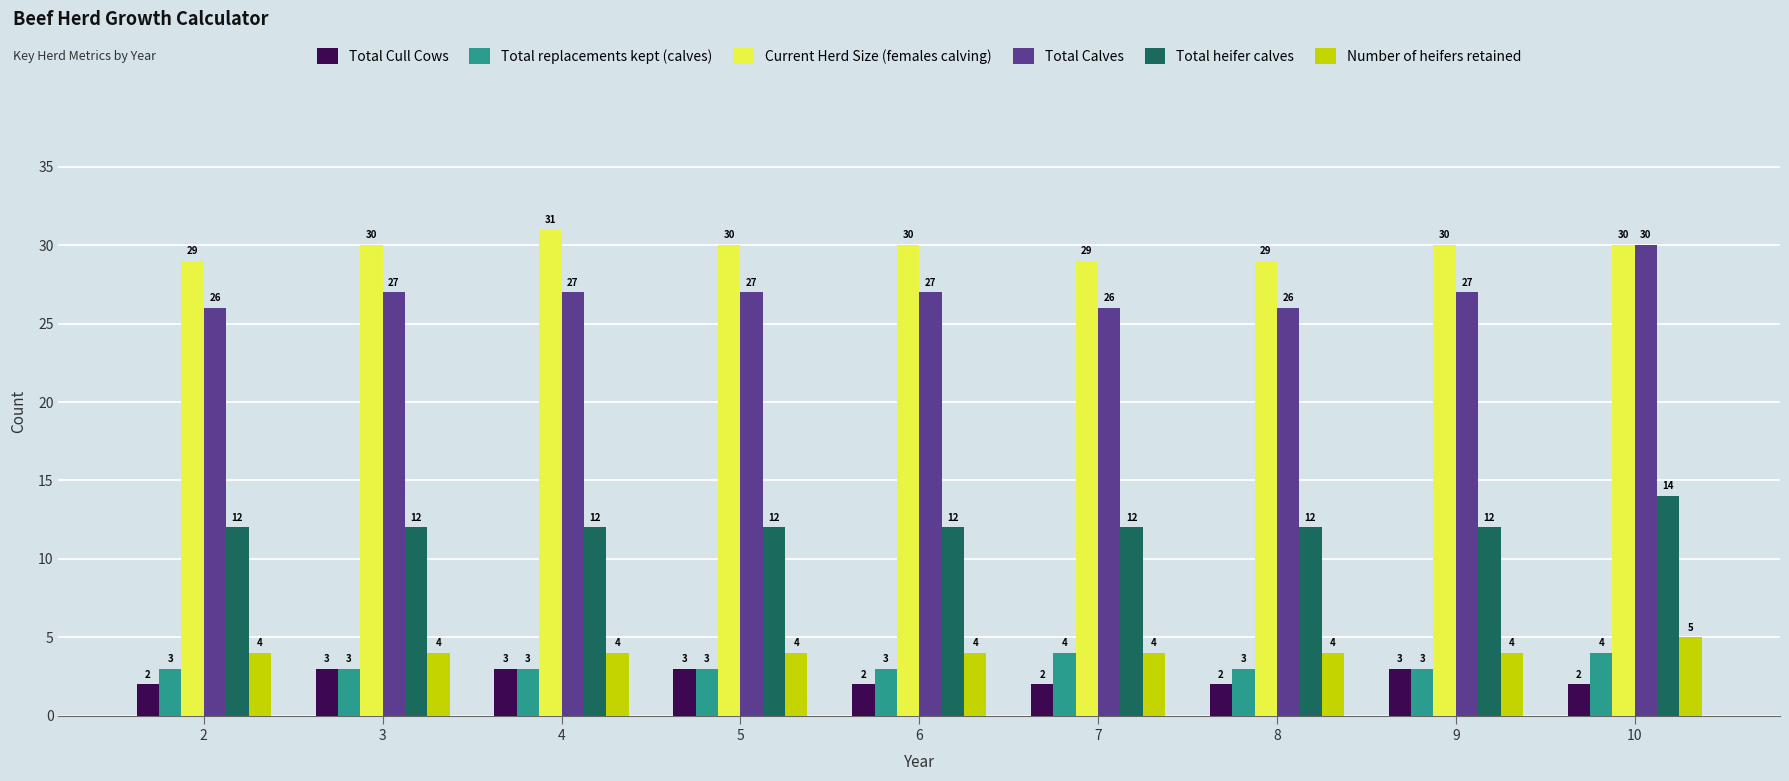

What is the average value of the Total Calves series?

27